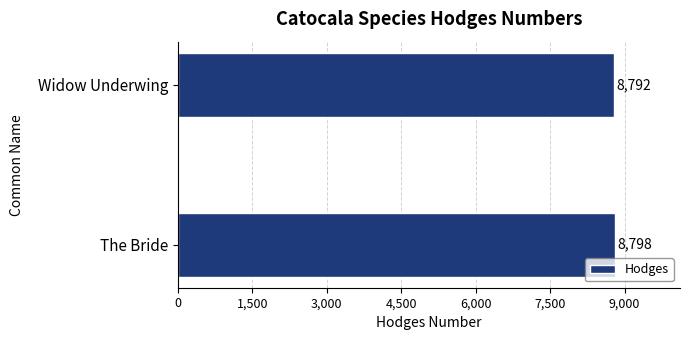

Rank the categories by value from lowest to highest.

Widow Underwing, The Bride